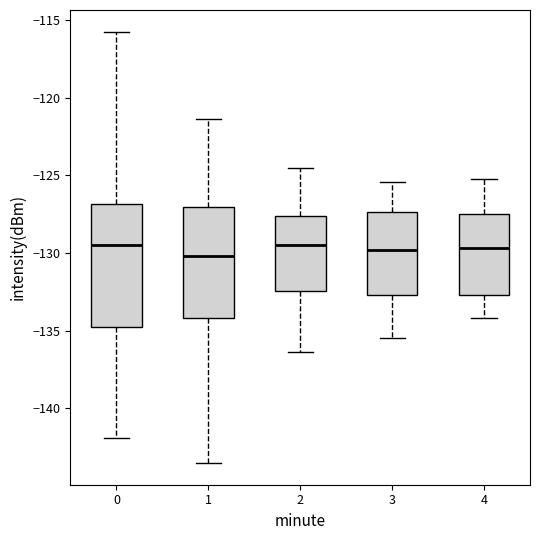

Which box is the tallest, from its lower edge to its upper edge?

0